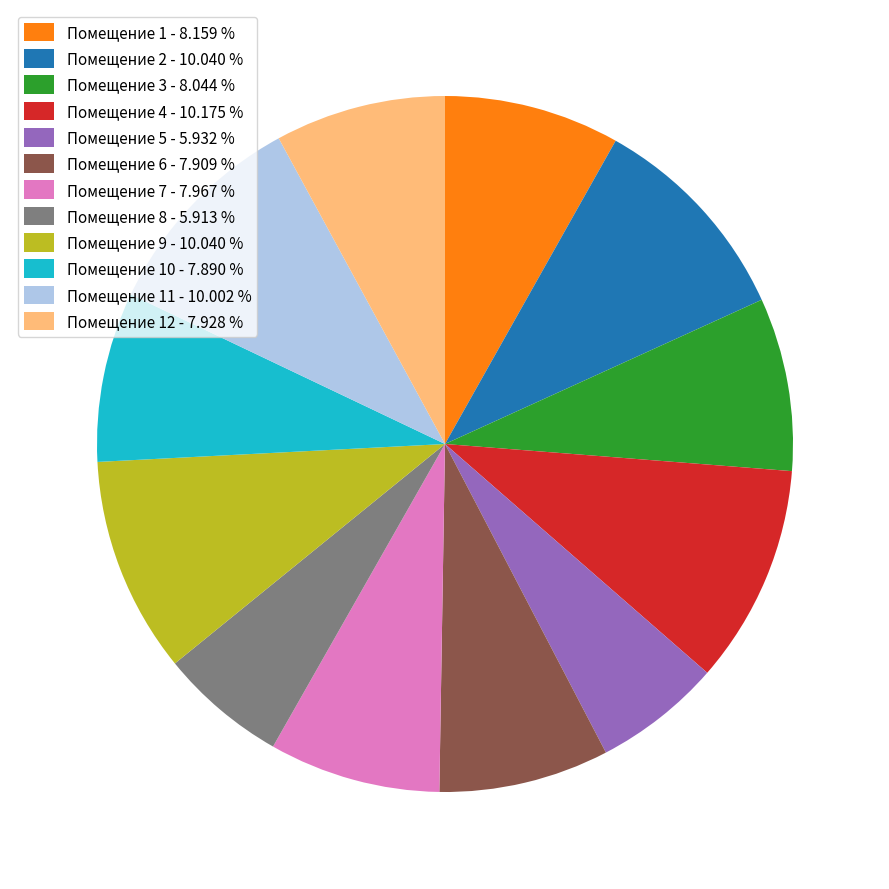

Does any single category account for the majority?

No